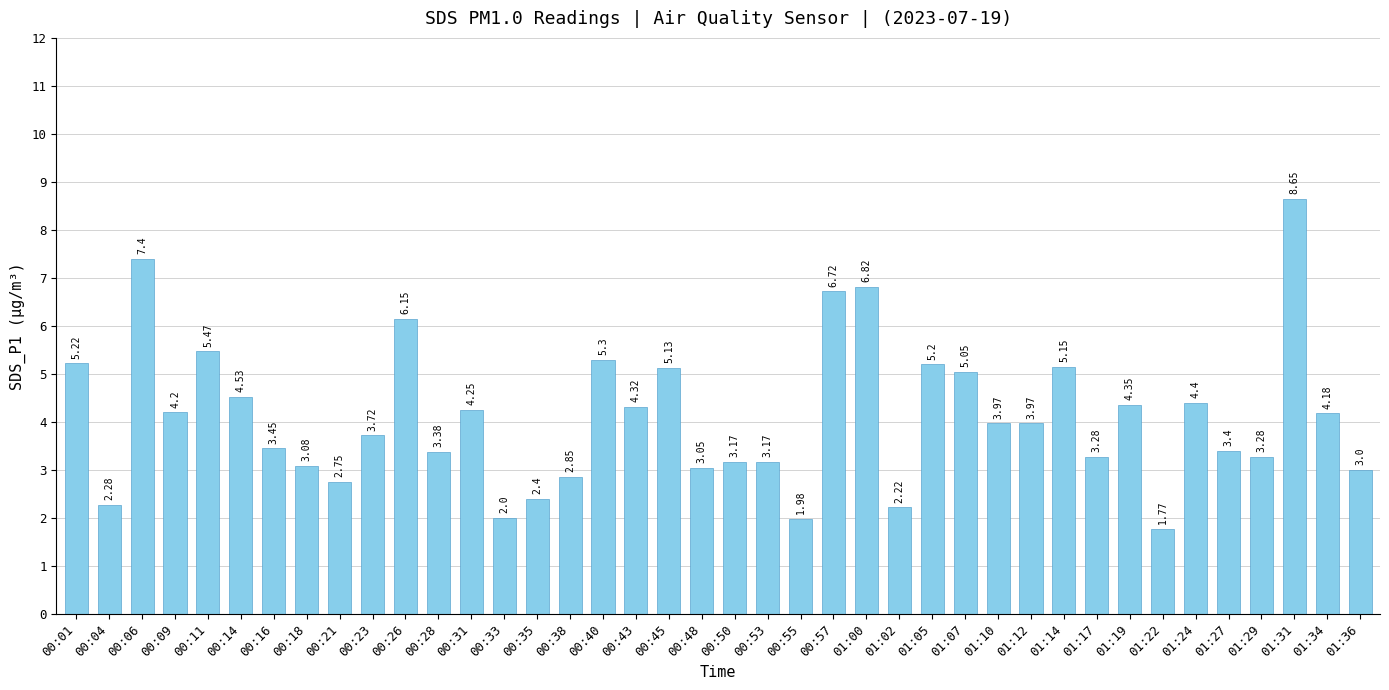

How many categories are shown in the chart?

40